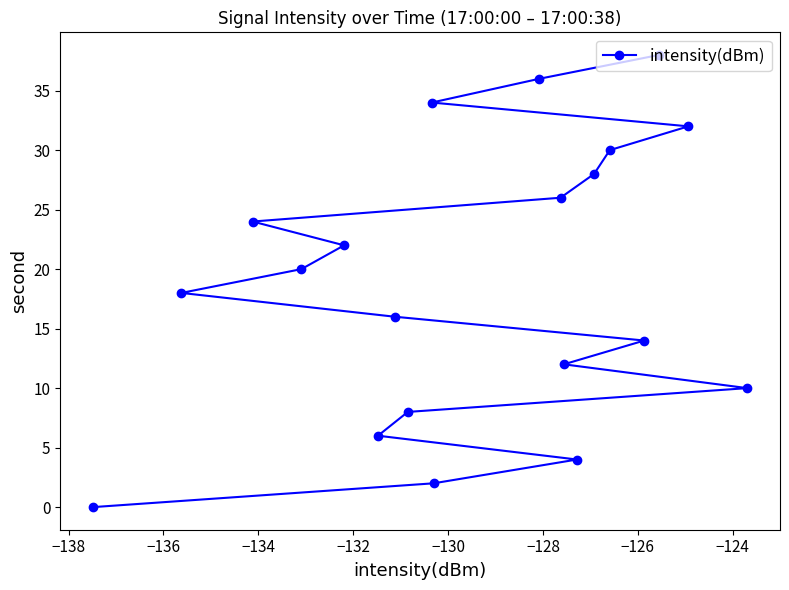

What is the difference between the maximum and minimum values?

38